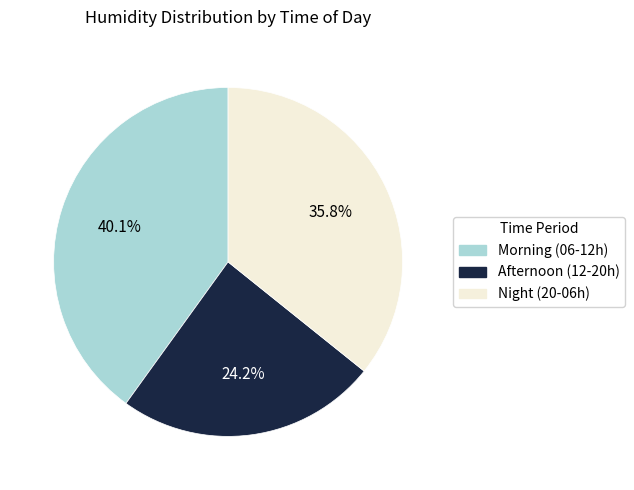

Is there any slice that represents more than half of the pie?

No